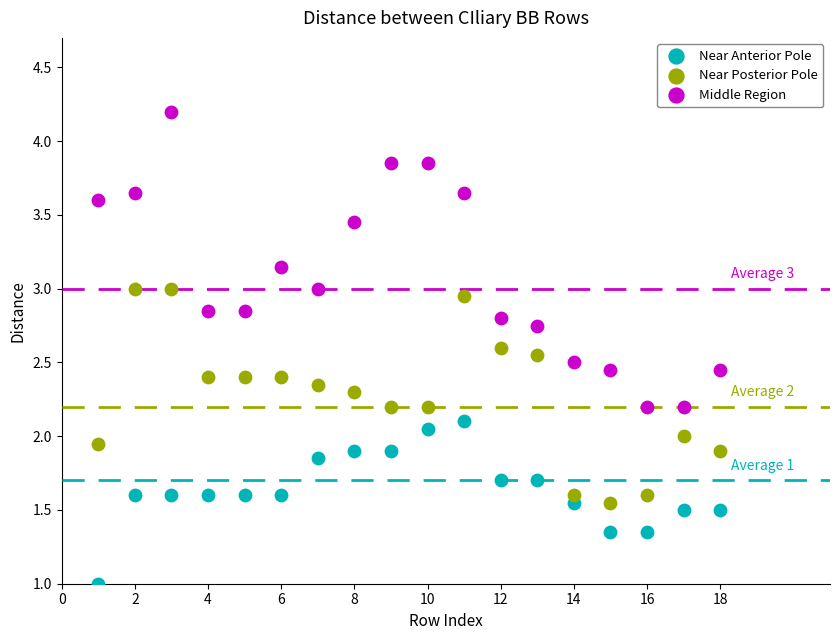

Across all data points, what is the range of X values (max minus min)?

17.0